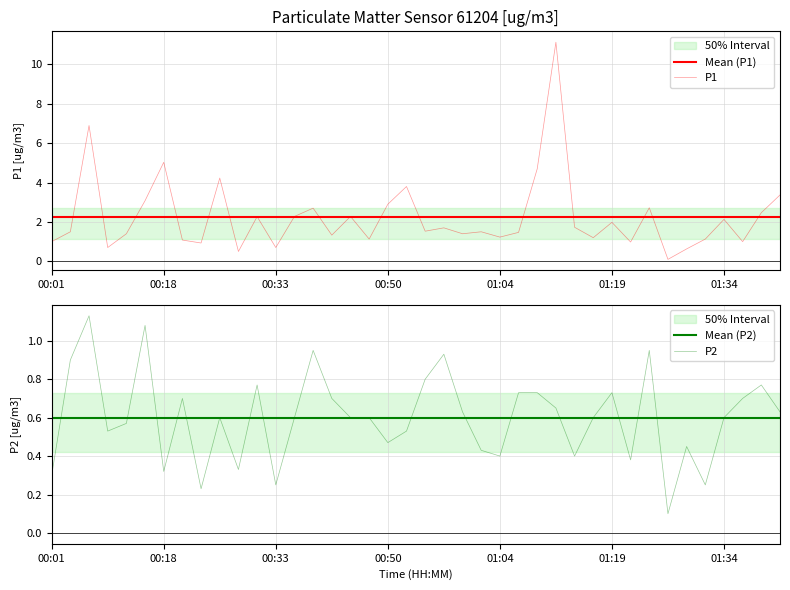

What is the smallest value displayed?

0.1